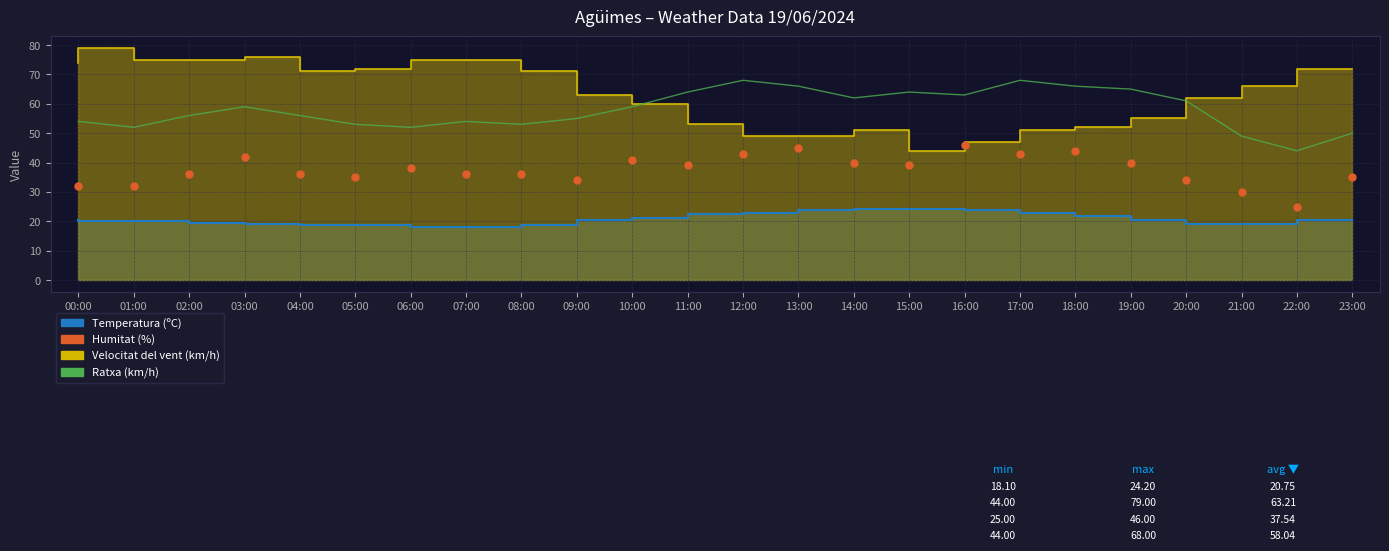

Which series has the largest total across all categories?

Humitat (%)